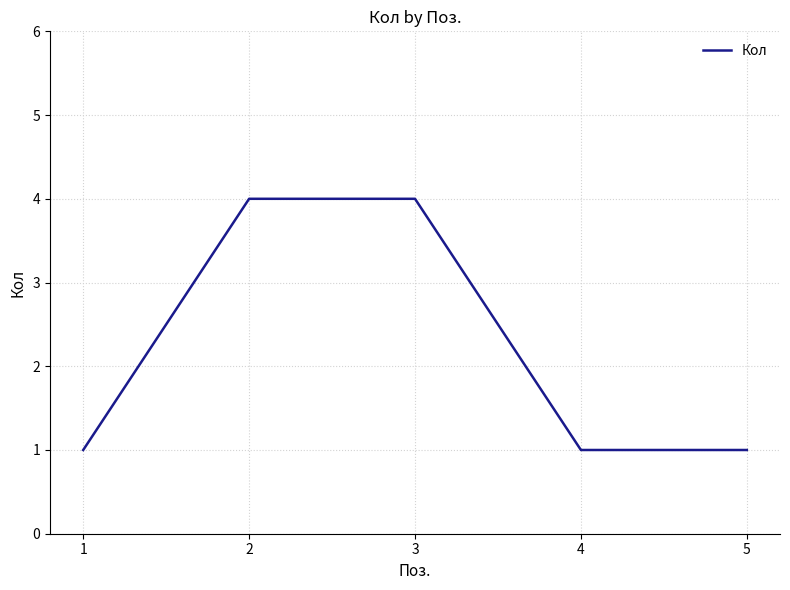

What is the difference between the maximum and minimum values?

3